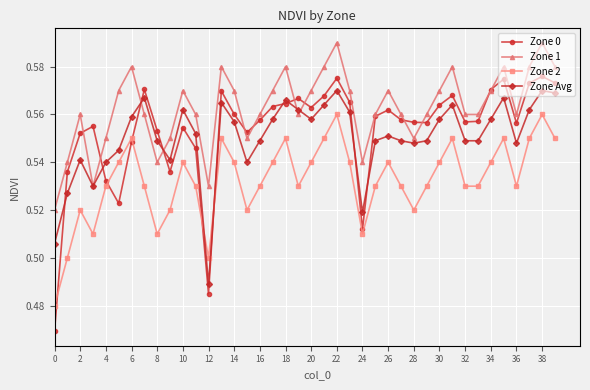

True or false: Zone 1 has more than 0 interior local peaks.

True